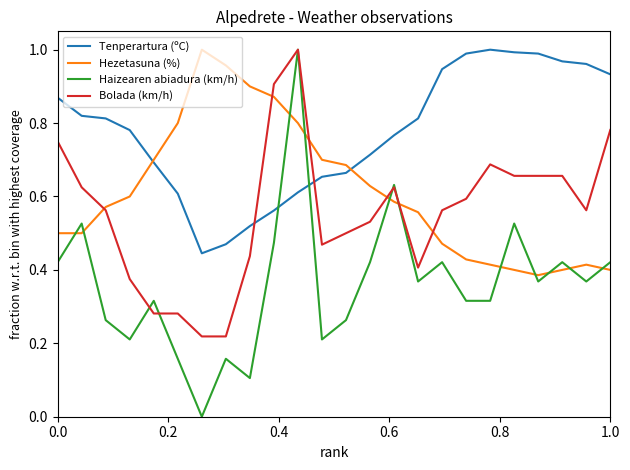

Which series has the largest range (max minus min)?

Haizearen abiadura (km/h)